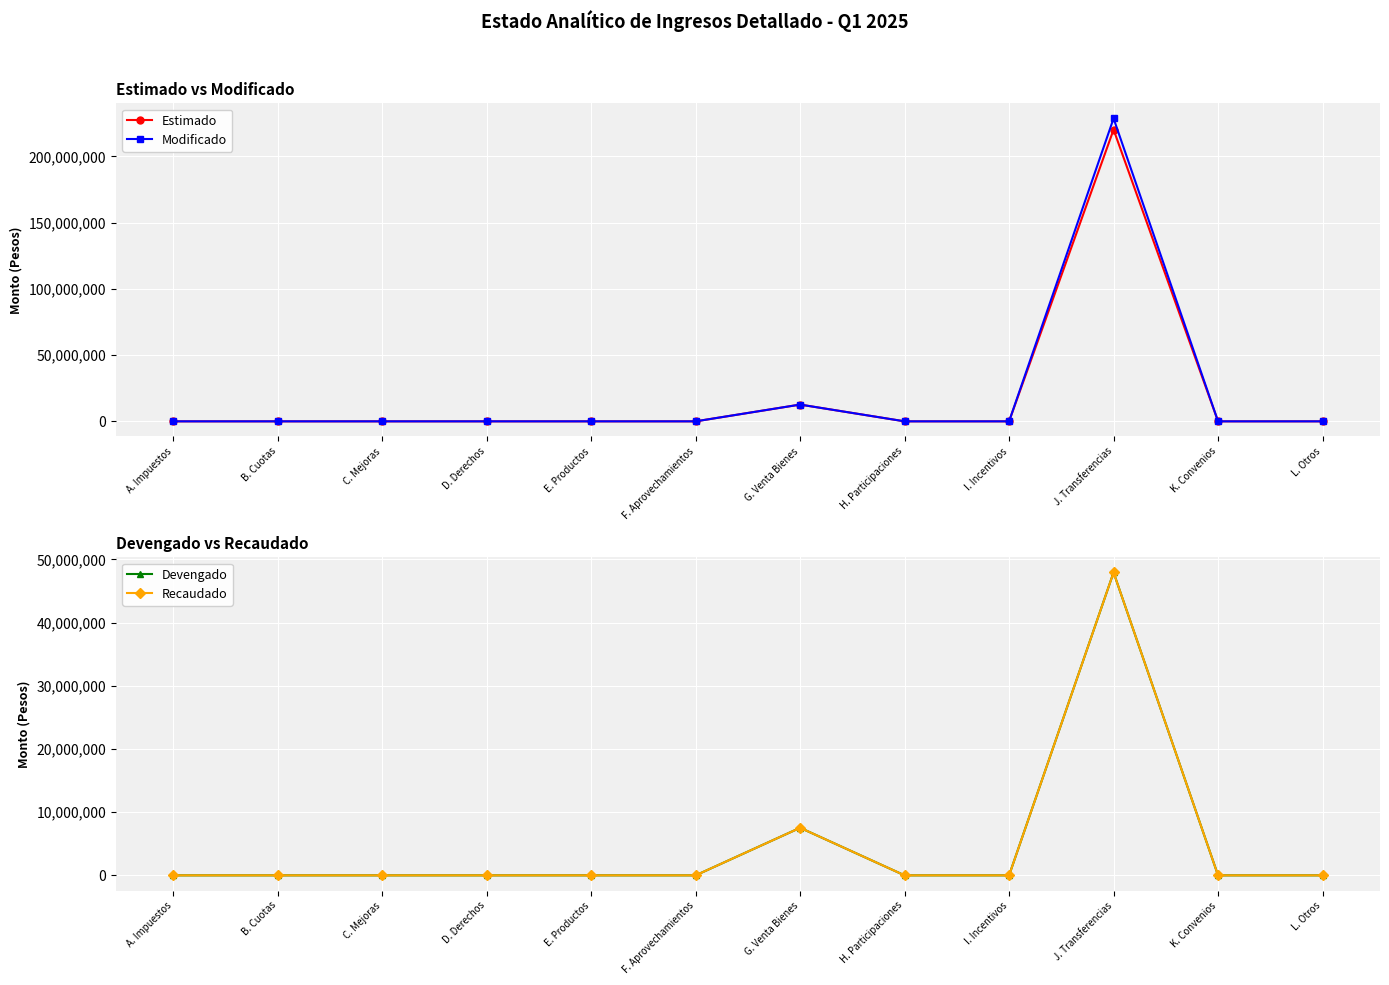

Rank the series by their maximum value, from lowest to highest.

Devengado, Recaudado, Estimado, Modificado